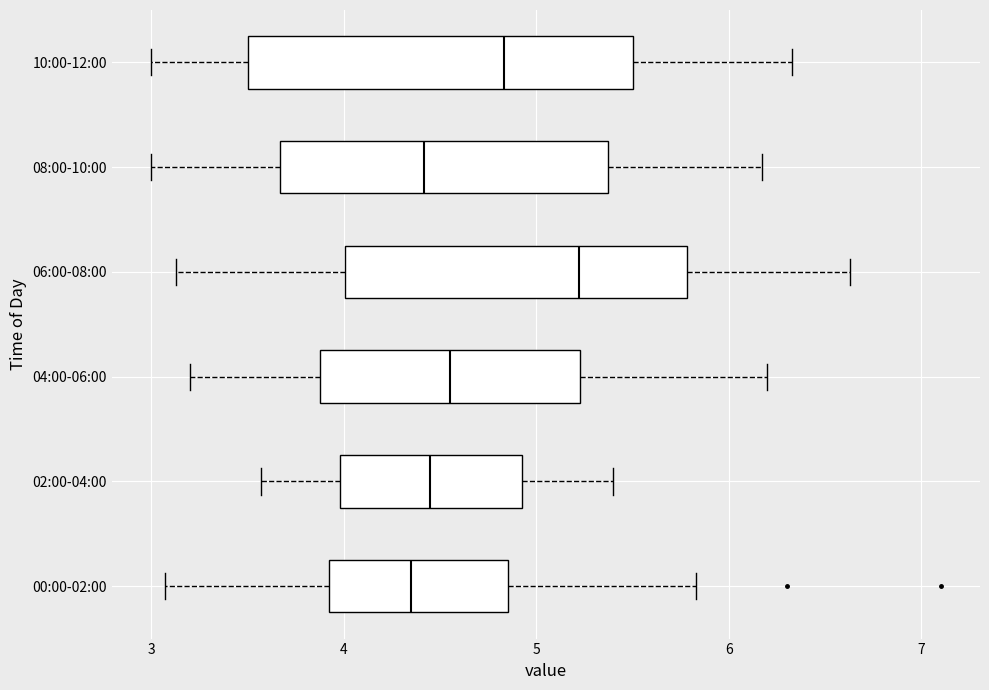

Reading bottom to top, transcribe this box plot: for each box, give where its median line is, the range the box spans, and where its two whiskers end, as read against the x-axis. The values are not printed on the chart, so give them approximately, as read against the axis.

00:00-02:00: median 4.4, box 3.9 to 4.9, whiskers 3.1 to 5.8
02:00-04:00: median 4.5, box 4.0 to 4.9, whiskers 3.6 to 5.4
04:00-06:00: median 4.6, box 3.9 to 5.2, whiskers 3.2 to 6.2
06:00-08:00: median 5.2, box 4.0 to 5.8, whiskers 3.1 to 6.6
08:00-10:00: median 4.4, box 3.7 to 5.4, whiskers 3.0 to 6.2
10:00-12:00: median 4.8, box 3.5 to 5.5, whiskers 3.0 to 6.3